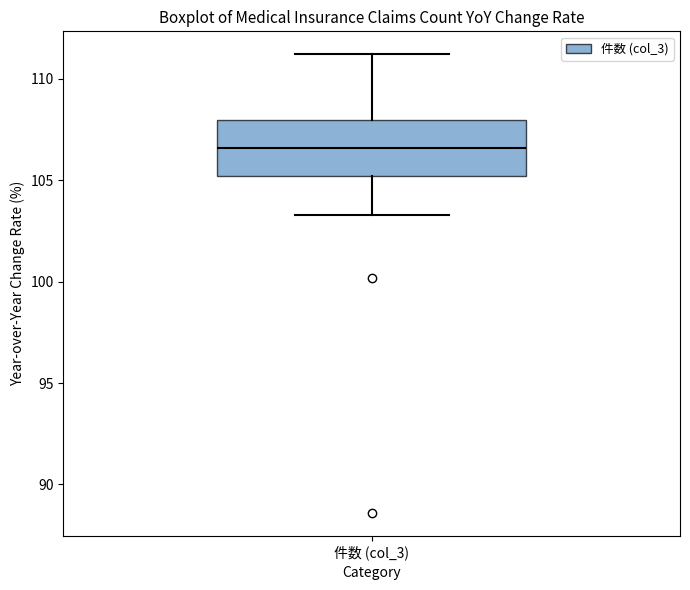

Where does the median line of the box for 件数 (col_3) sit on the y-axis? The values are not printed on the chart, so give them approximately, as read against the axis.

106.5